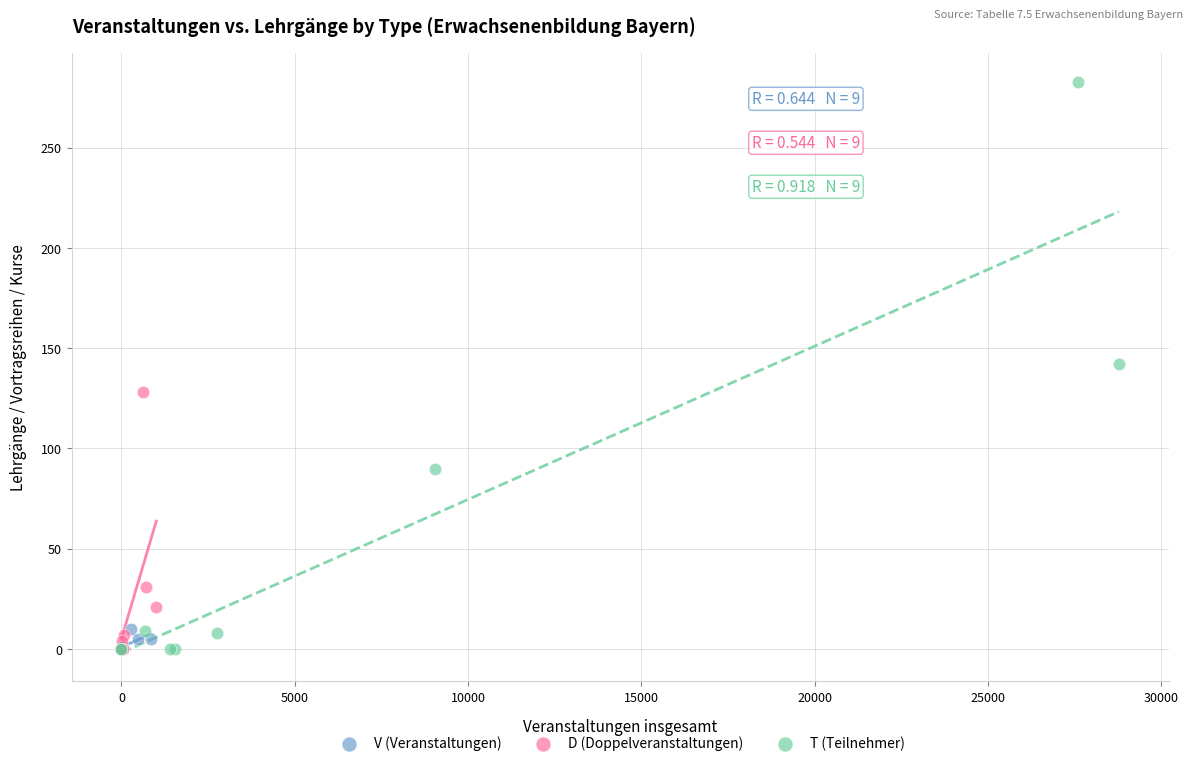

Which series contains the highest Y value?

T (Teilnehmer)